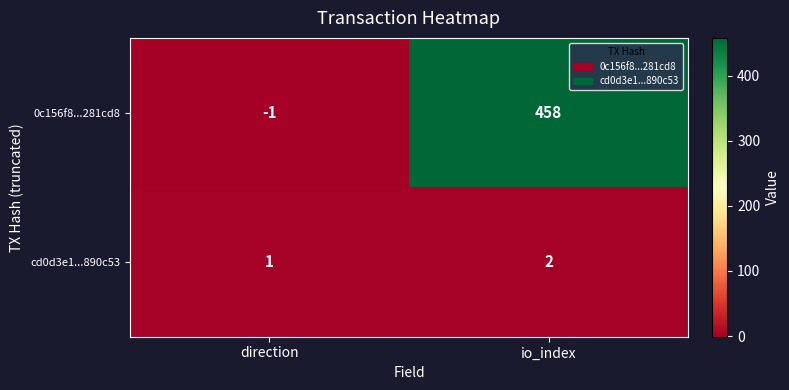

What is the difference between the 0c156f8...281cd8 values at io_index and direction?

459